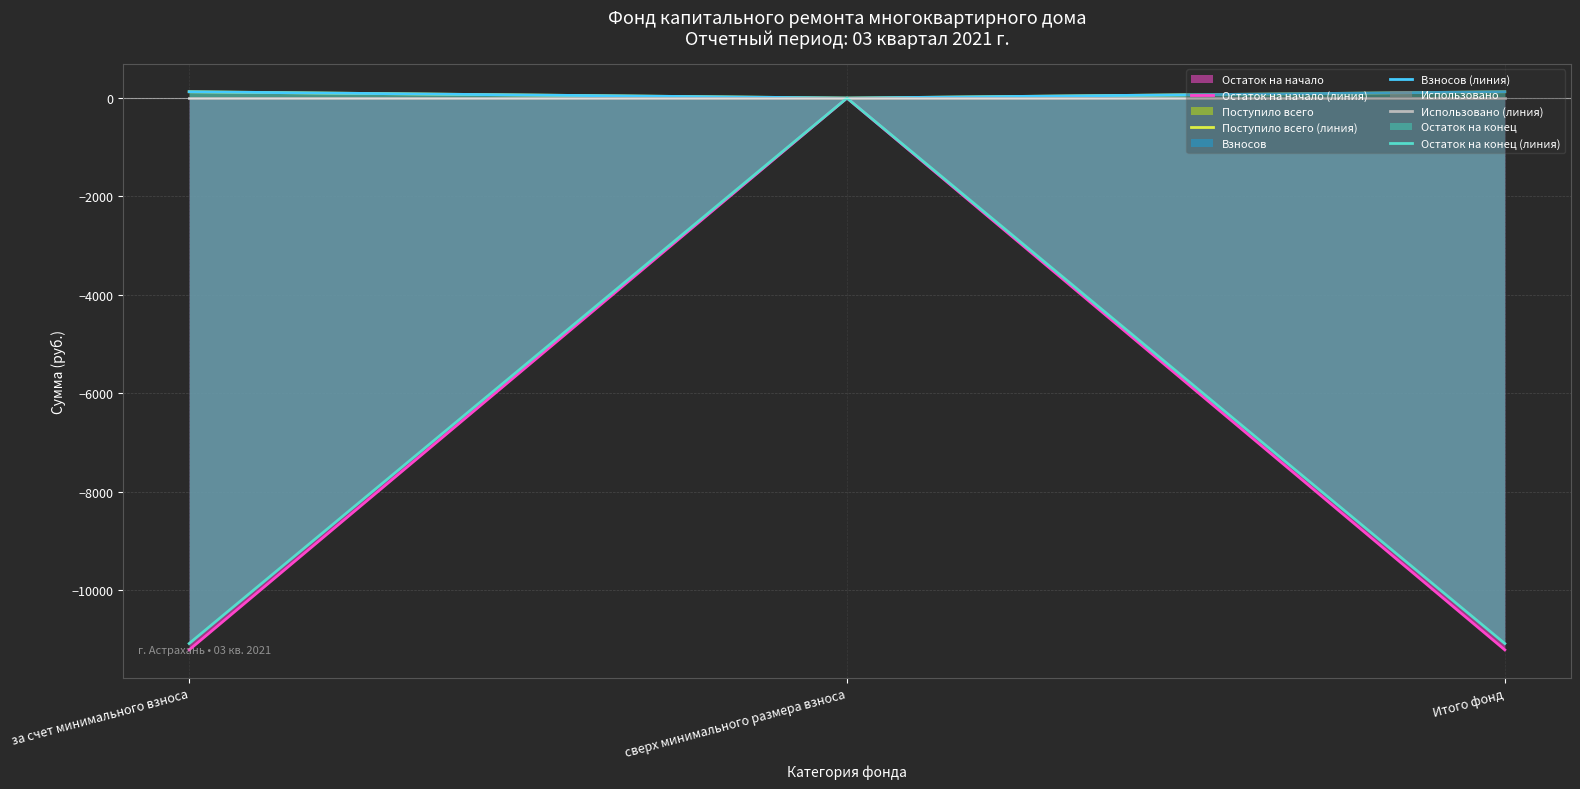

At за счет минимального взноса, list the series in order from largest to smallest.

Поступило всего (линия), Взносов (линия), Использовано (линия), Остаток на конец (линия), Остаток на начало (линия)